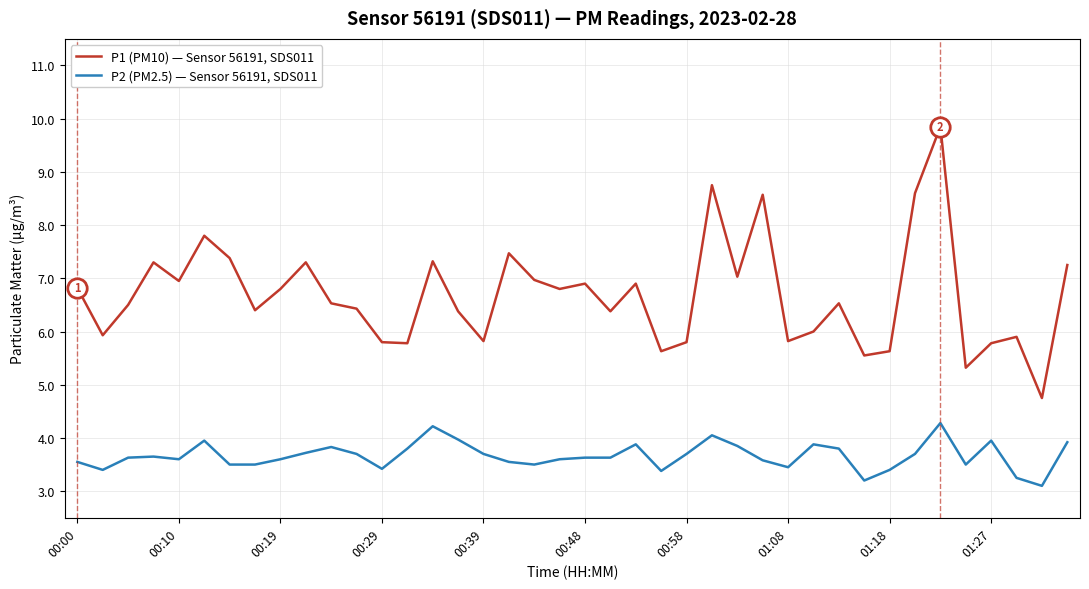

What is the difference between the maximum and minimum values in the P1 (PM10) — Sensor 56191, SDS011 series?

5.1